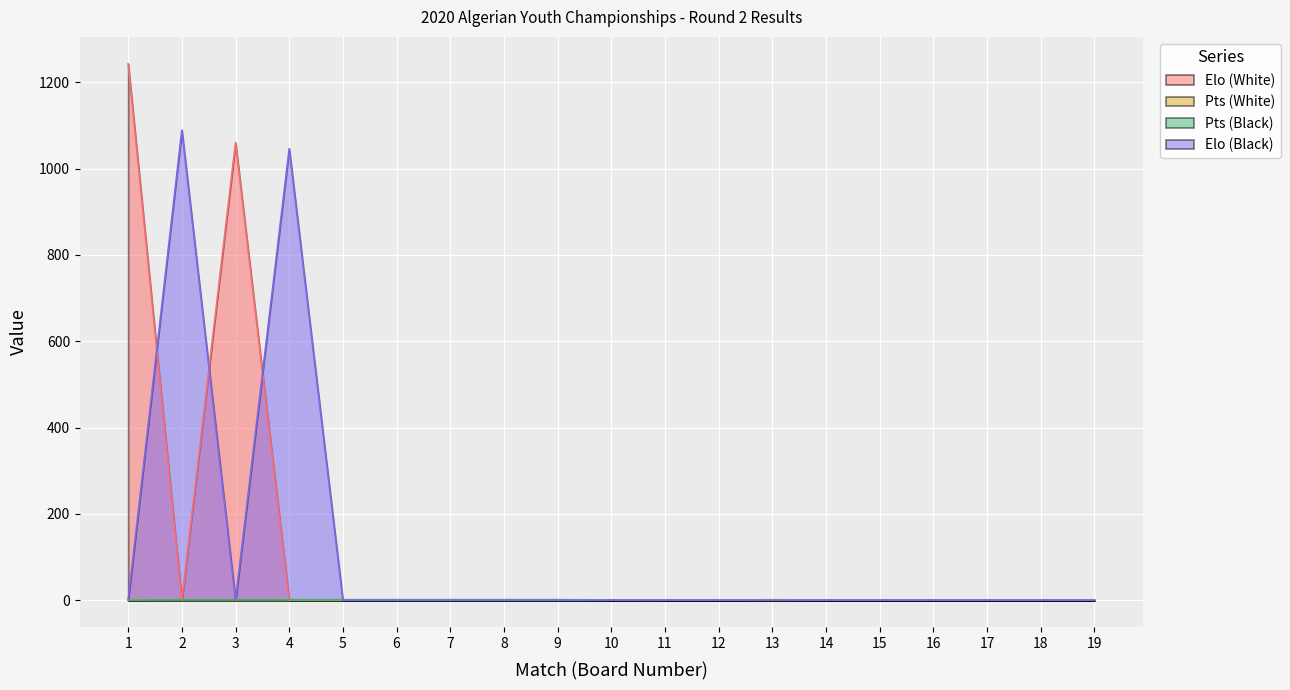

Is the value of Pts (White) at 10 greater than the value of Elo (White) at 8?

No